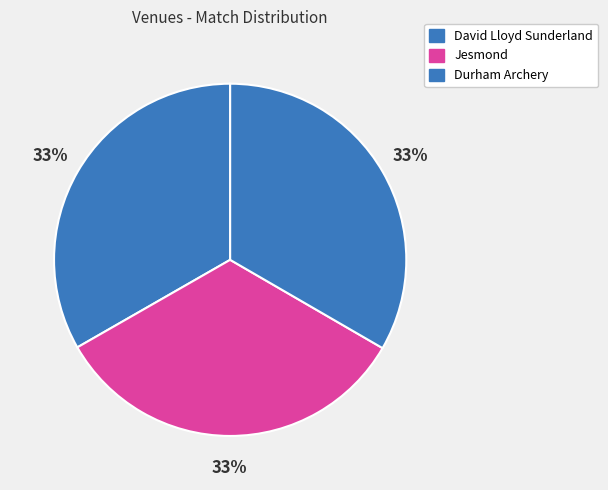

What percentage is the Durham Archery slice, to the nearest percent?

33%